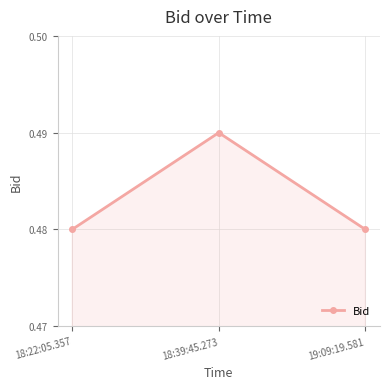

What is the label of the 3rd point from the right?

18:22:05.357